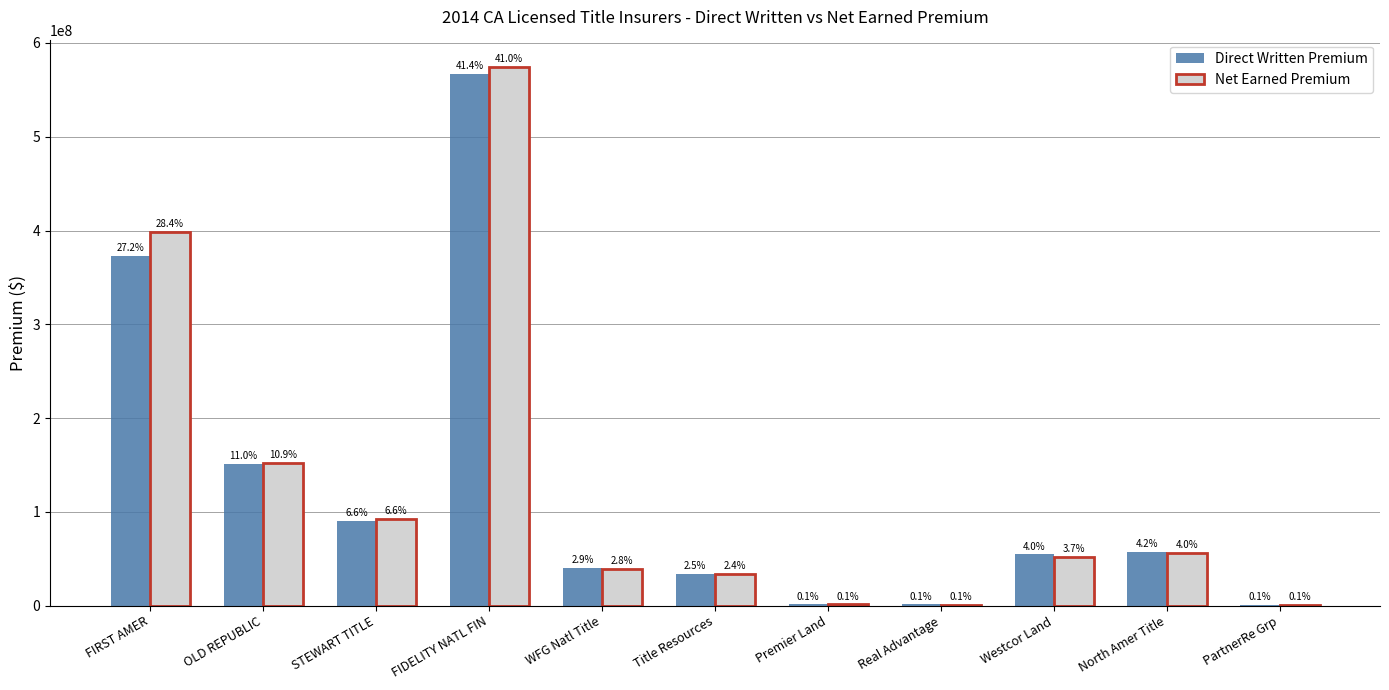

Which series has the largest total across all categories?

Net Earned Premium